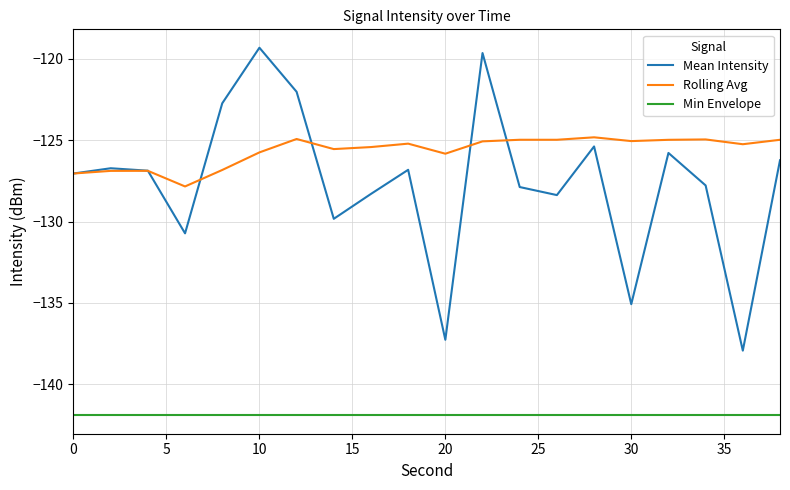

List the series in order of their peak value, lowest first.

Min Envelope, Rolling Avg, Mean Intensity